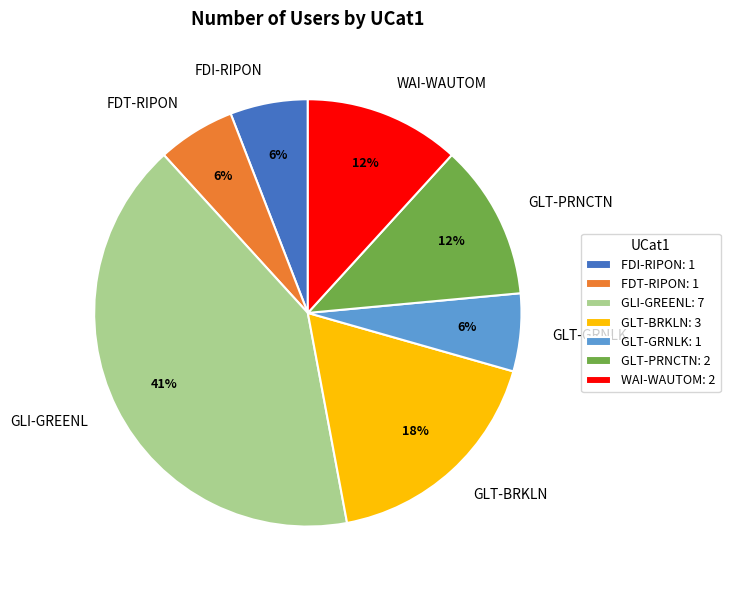

Is the sum of GLI-GREENL and GLT-GRNLK greater than half?

No